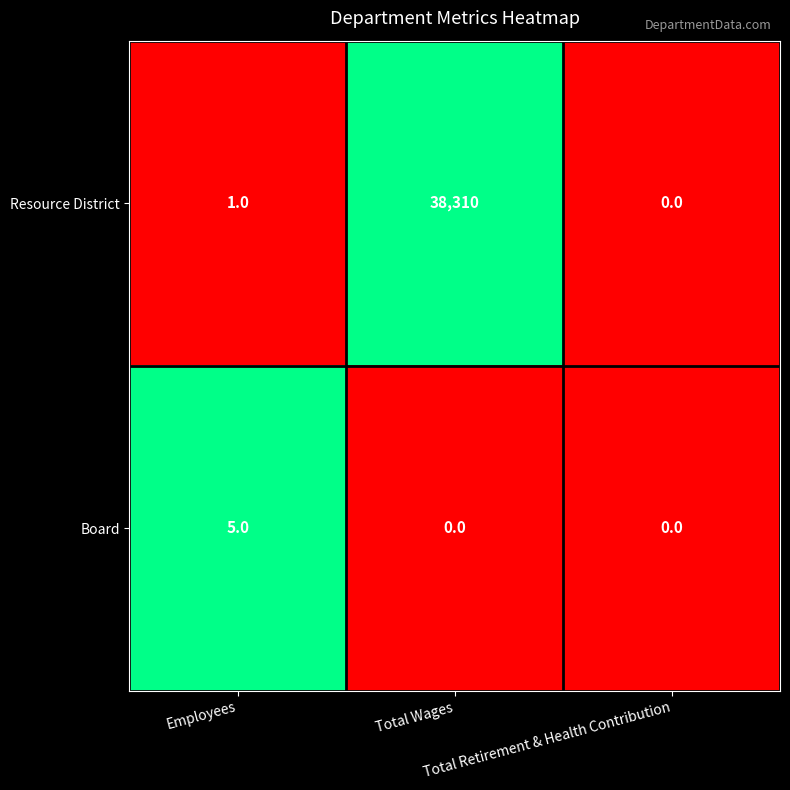

What is the sum of all Resource District values?

38311